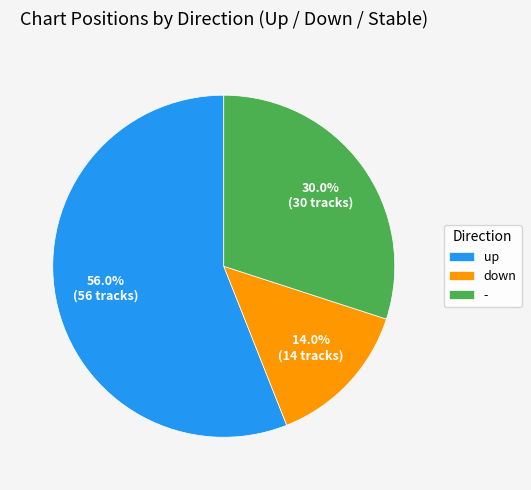

Does up represent more than half of the total?

Yes